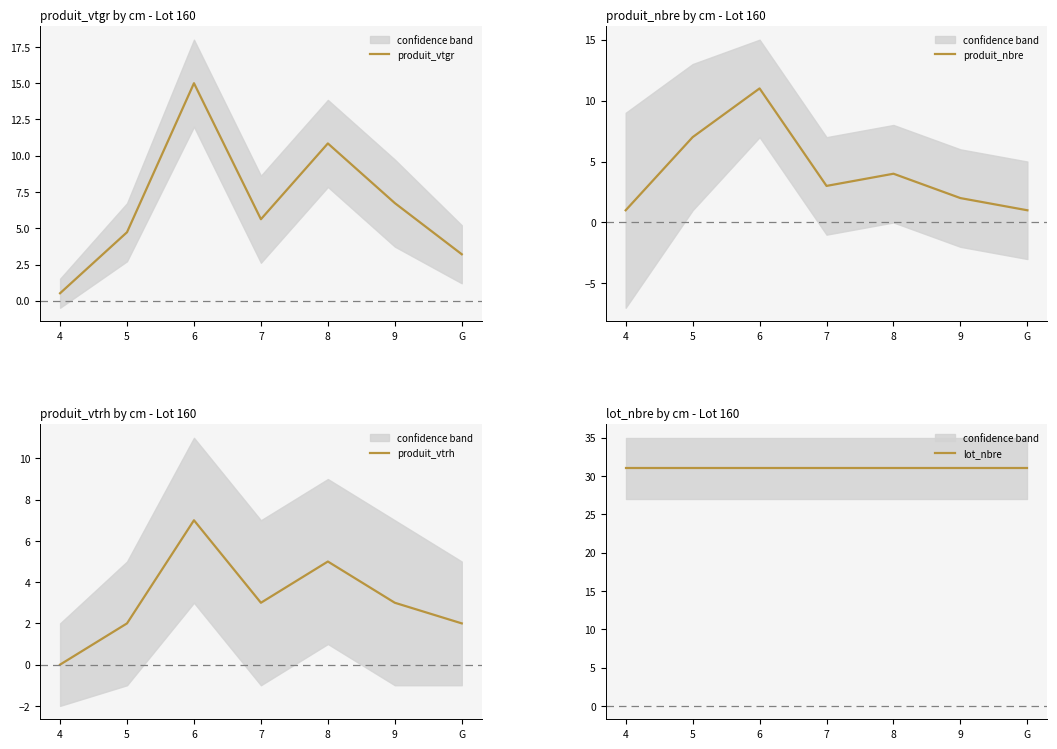

What are all the series names shown in the legend?

produit_vtgr, produit_nbre, produit_vtrh, lot_nbre